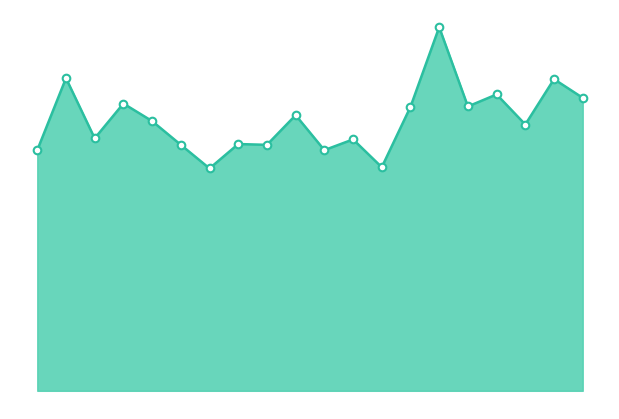

How many lines are shown in the chart?

1